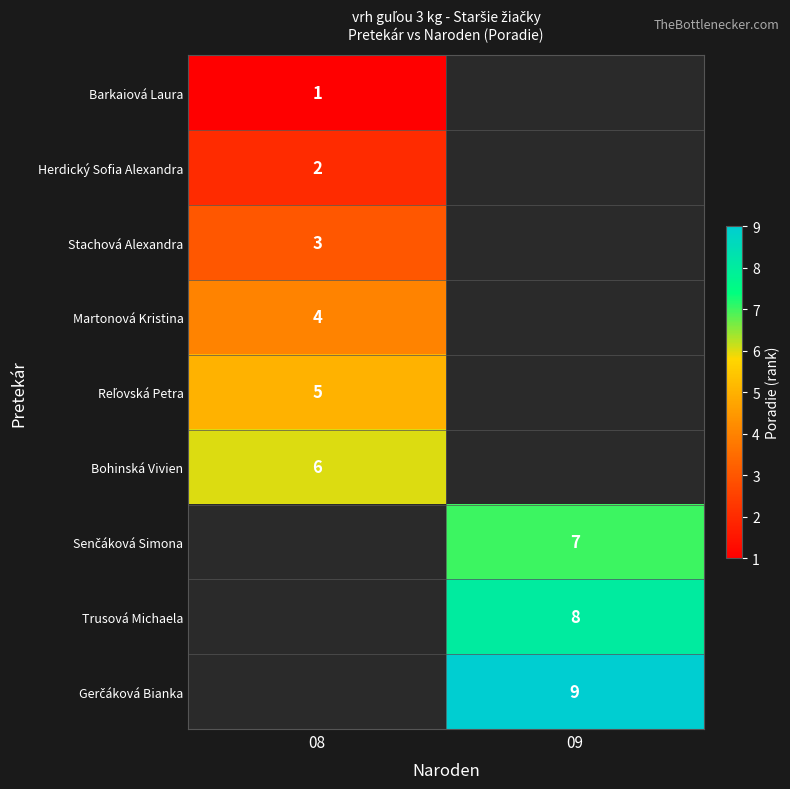

How many data points does each series have?

2